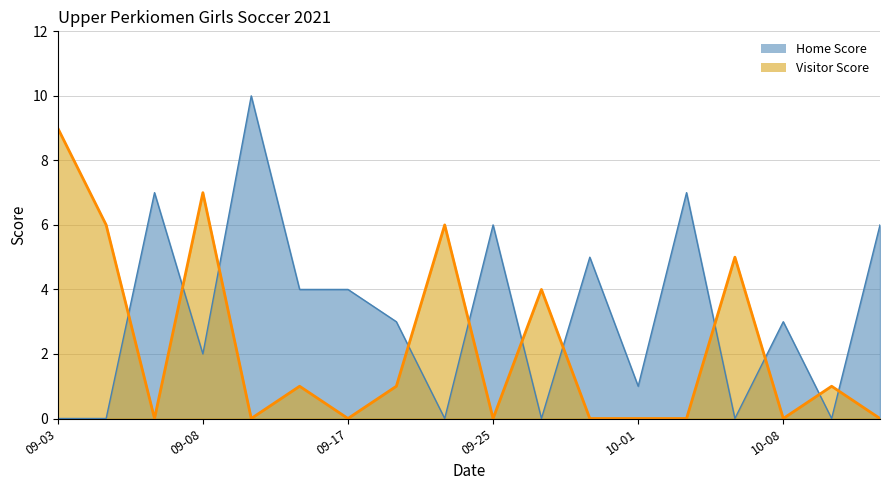

Where does the data first go above 1?

09-03